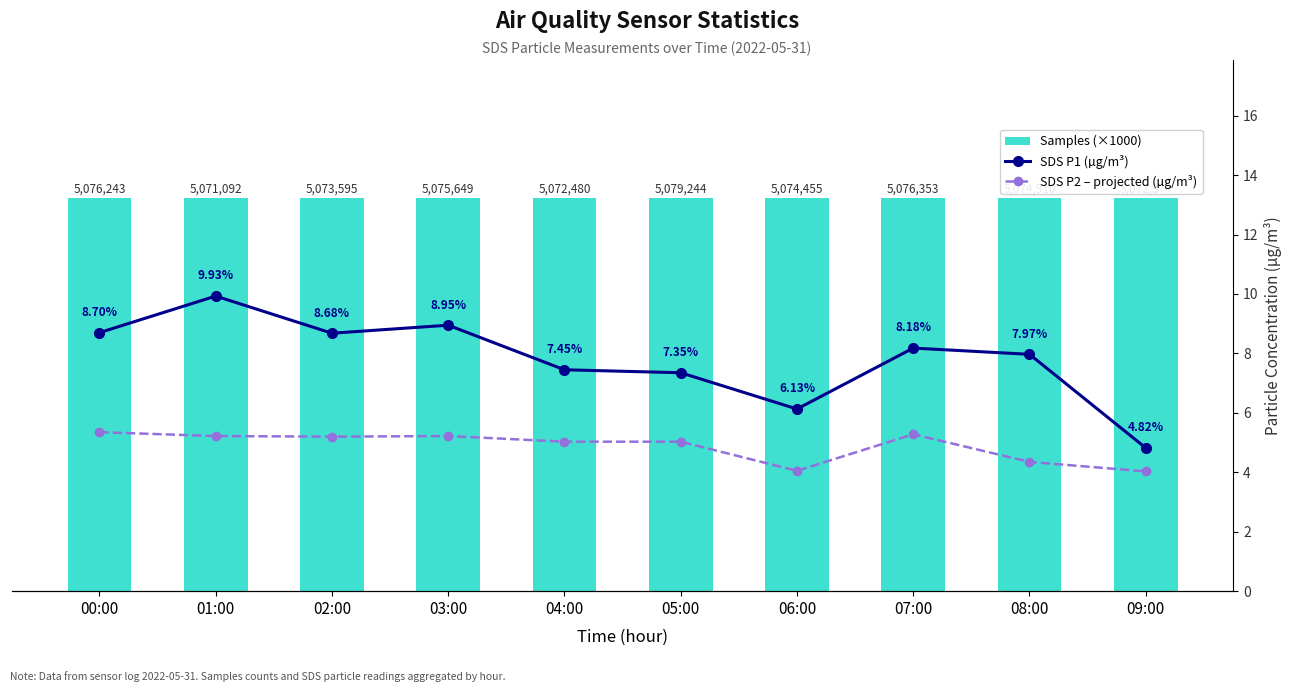

Reading left to right, extract all data points from this chart.

Samples (×1000): 5076.2	5071.1	5073.6	5075.6	5072.5	5079.2	5074.5	5076.4	5074.9	5072.4
SDS P1 (µg/m³): 8.7	9.9	8.7	8.9	7.5	7.3	6.1	8.2	8.0	4.8
SDS P2 (µg/m³): 5.3	5.2	5.2	5.2	5.0	5.0	4.0	5.3	4.3	4.0